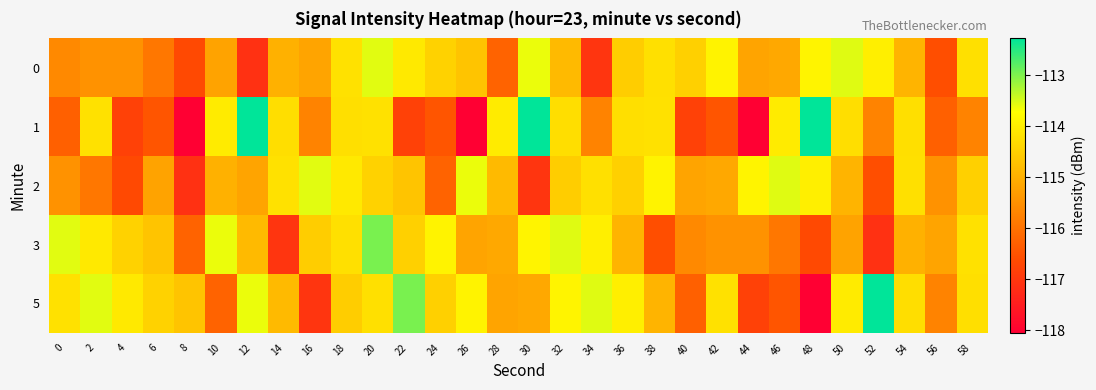

Reading right to left, list all the values displayed in this chart.

0: 58=-114.2	56=-116.6	54=-114.9	52=-114.0	50=-113.5	48=-113.9	46=-115.1	44=-115.2	42=-113.9	40=-114.5	38=-114.2	36=-114.5	34=-117.0	32=-114.8	30=-113.6	28=-116.2	26=-114.7	24=-114.4	22=-114.1	20=-113.6	18=-114.2	16=-115.2	14=-115.0	12=-117.1	10=-115.2	8=-116.7	6=-115.9	4=-115.5	2=-115.5	0=-115.6
1: 58=-115.7	56=-116.3	54=-114.2	52=-115.7	50=-114.2	48=-112.3	46=-114.0	44=-118.1	42=-116.5	40=-116.8	38=-114.2	36=-114.2	34=-115.7	32=-114.2	30=-112.3	28=-114.0	26=-118.1	24=-116.5	22=-116.8	20=-114.2	18=-114.2	16=-115.7	14=-114.2	12=-112.3	10=-114.0	8=-118.1	6=-116.5	4=-116.8	2=-114.2	0=-116.3
2: 58=-114.5	56=-115.5	54=-114.2	52=-116.6	50=-114.9	48=-114.0	46=-113.5	44=-113.9	42=-115.1	40=-115.2	38=-113.9	36=-114.5	34=-114.2	32=-114.5	30=-117.0	28=-114.8	26=-113.6	24=-116.2	22=-114.7	20=-114.4	18=-114.1	16=-113.6	14=-114.2	12=-115.2	10=-115.0	8=-117.1	6=-115.2	4=-116.7	2=-115.9	0=-115.5
3: 58=-114.2	56=-115.2	54=-115.0	52=-117.1	50=-115.2	48=-116.7	46=-115.9	44=-115.5	42=-115.5	40=-115.6	38=-116.6	36=-114.9	34=-114.0	32=-113.5	30=-113.9	28=-115.1	26=-115.2	24=-113.9	22=-114.5	20=-113.0	18=-114.2	16=-114.5	14=-117.0	12=-114.8	10=-113.6	8=-116.2	6=-114.7	4=-114.4	2=-114.1	0=-113.6
5: 58=-114.2	56=-115.7	54=-114.2	52=-112.3	50=-114.0	48=-118.1	46=-116.5	44=-116.8	42=-114.2	40=-116.3	38=-114.9	36=-114.0	34=-113.5	32=-113.9	30=-115.1	28=-115.2	26=-113.9	24=-114.5	22=-113.0	20=-114.2	18=-114.5	16=-117.0	14=-114.8	12=-113.6	10=-116.2	8=-114.7	6=-114.4	4=-114.1	2=-113.6	0=-114.2